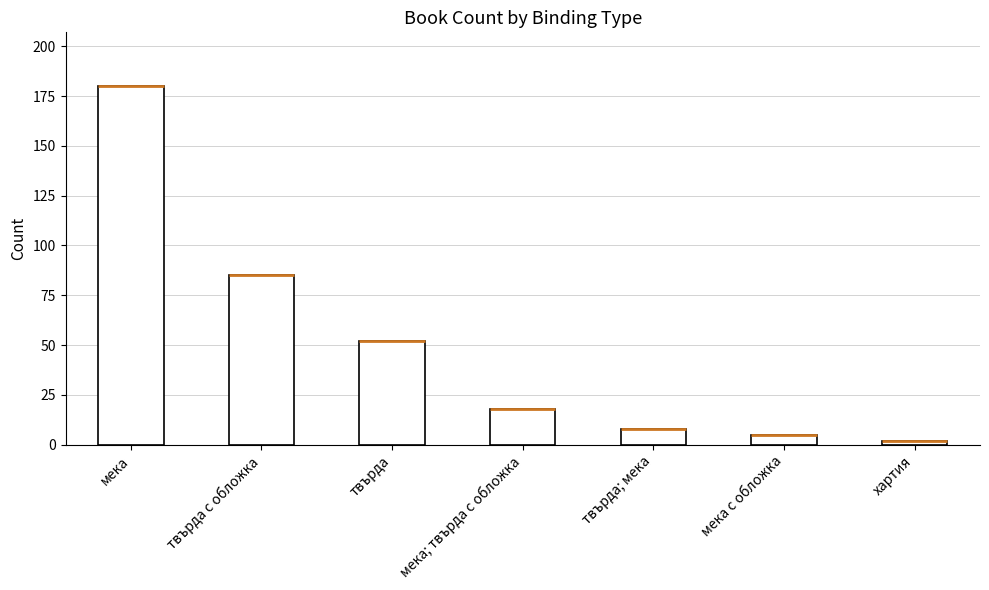

At which category does the chart reach its minimum across all series?

хартия